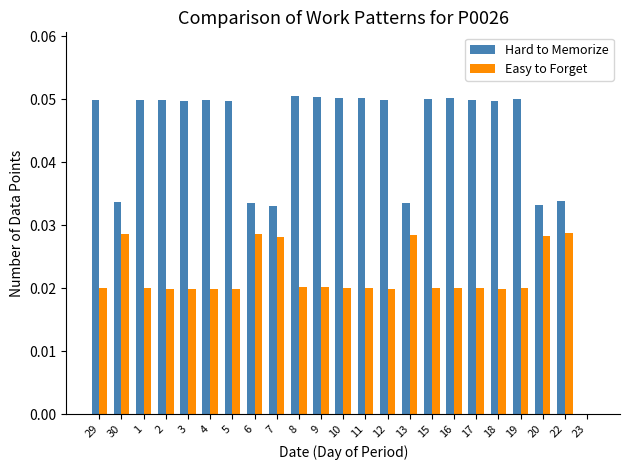

Which series changed the most between 7 and 17?

Hard to Memorize